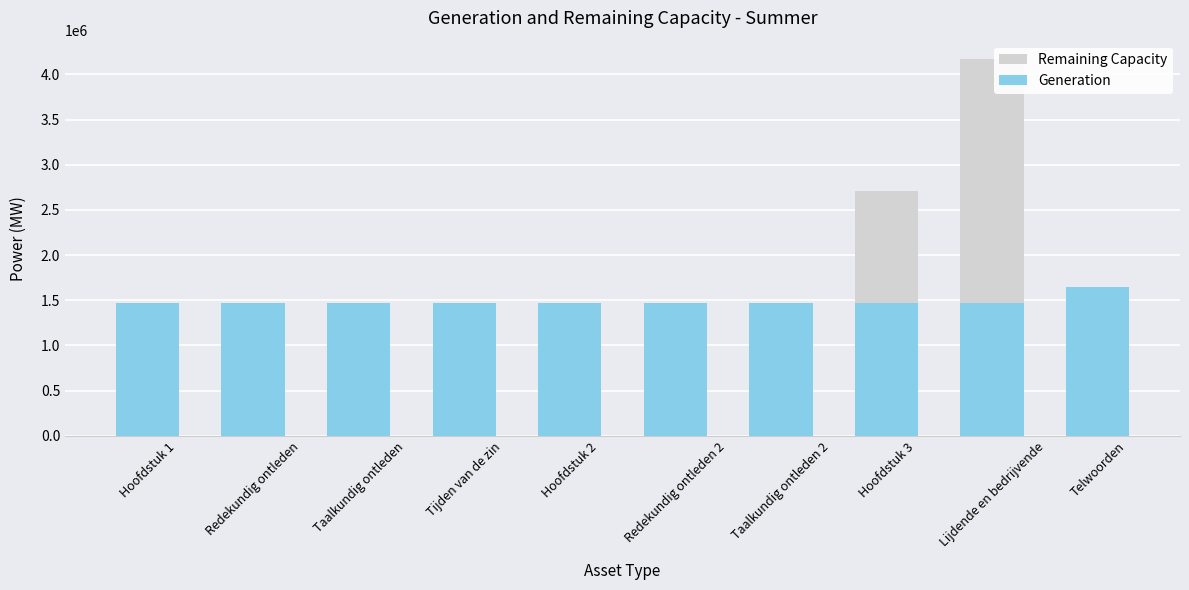

At which label does Remaining Capacity first exceed 1468633?

Hoofdstuk 2